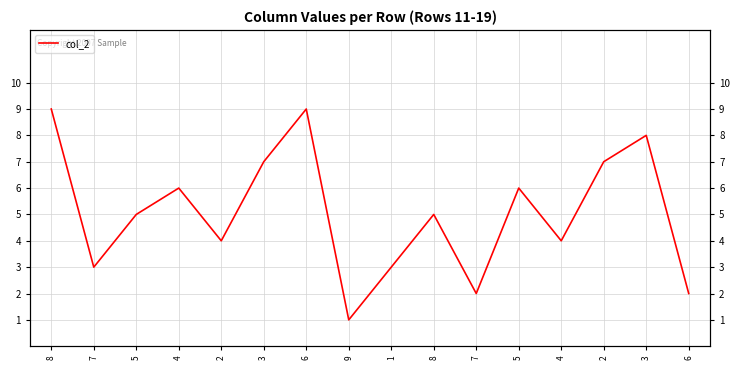

How many series are shown in this chart?

1